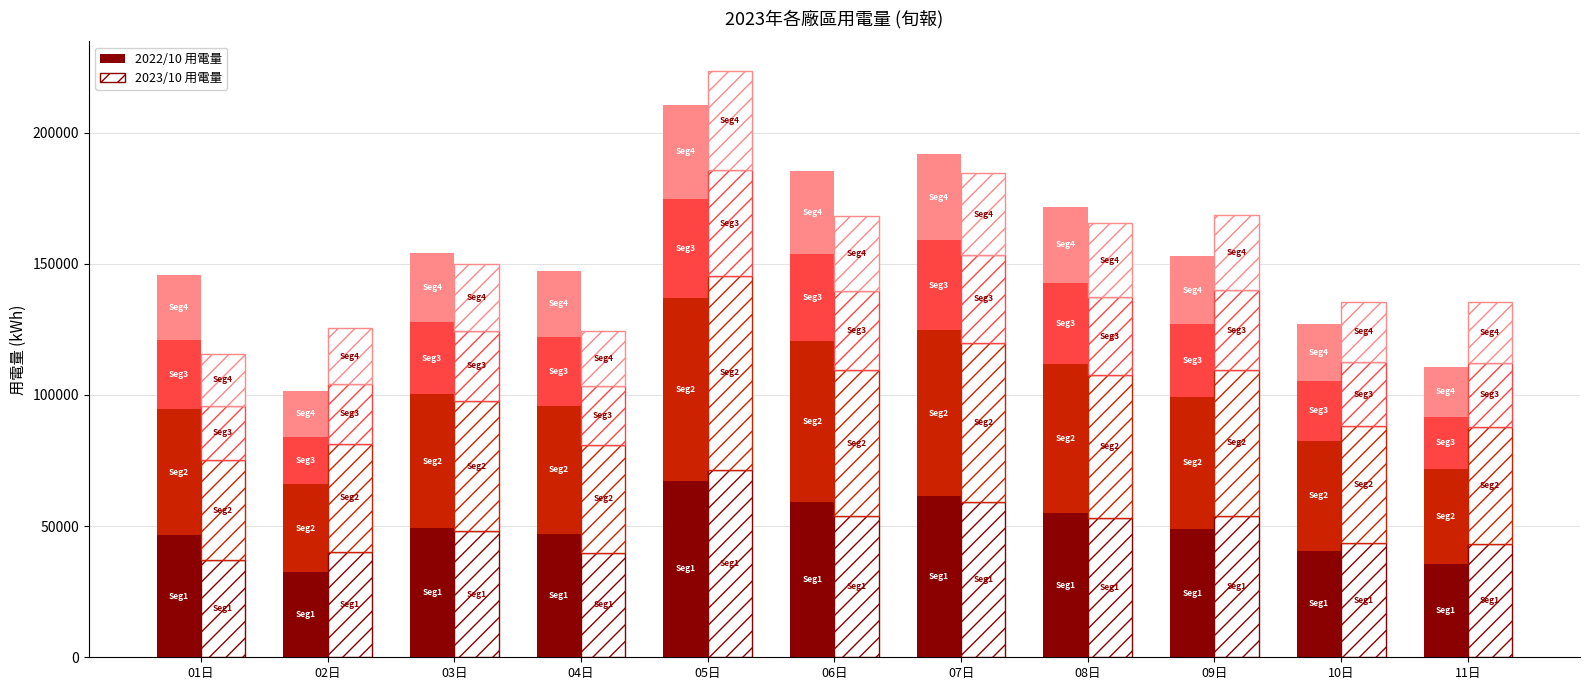

Which label corresponds to the smallest value in the chart?

02日